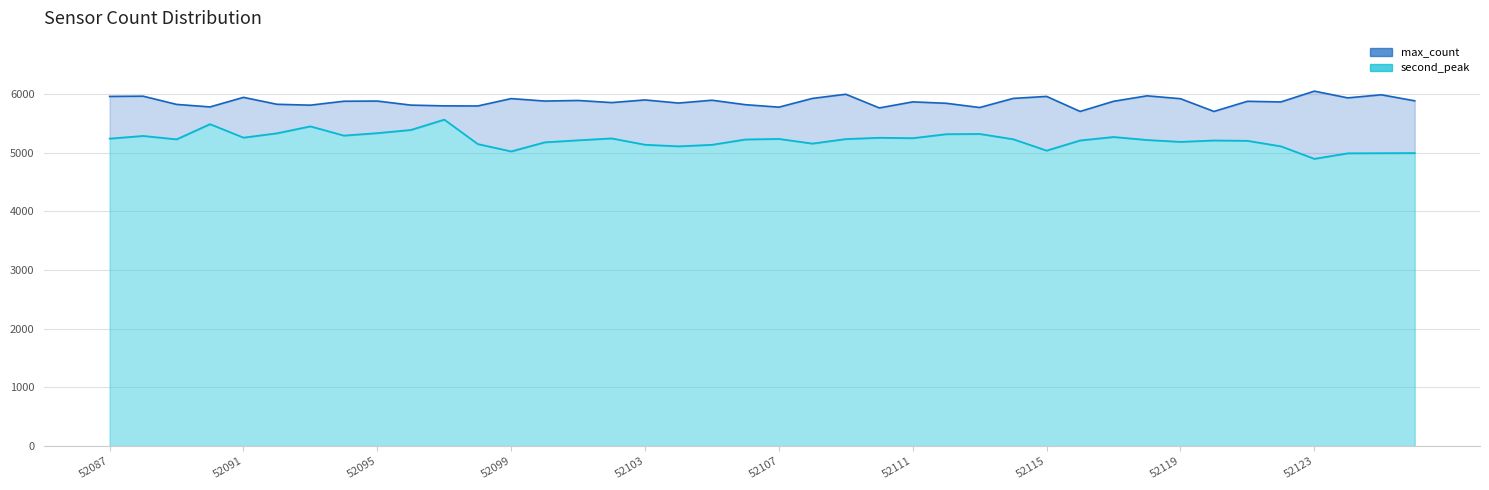

Count the number of data series in this chart.

2